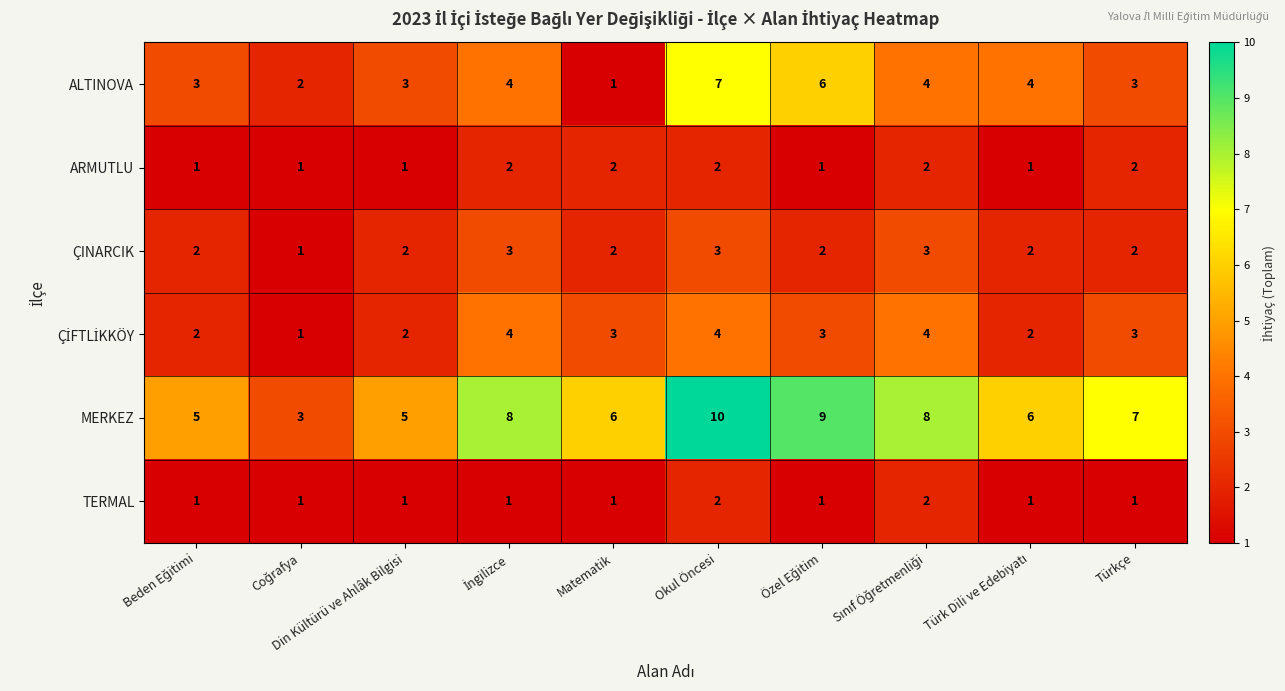

At which category does the chart reach its peak across all series?

Okul Öncesi